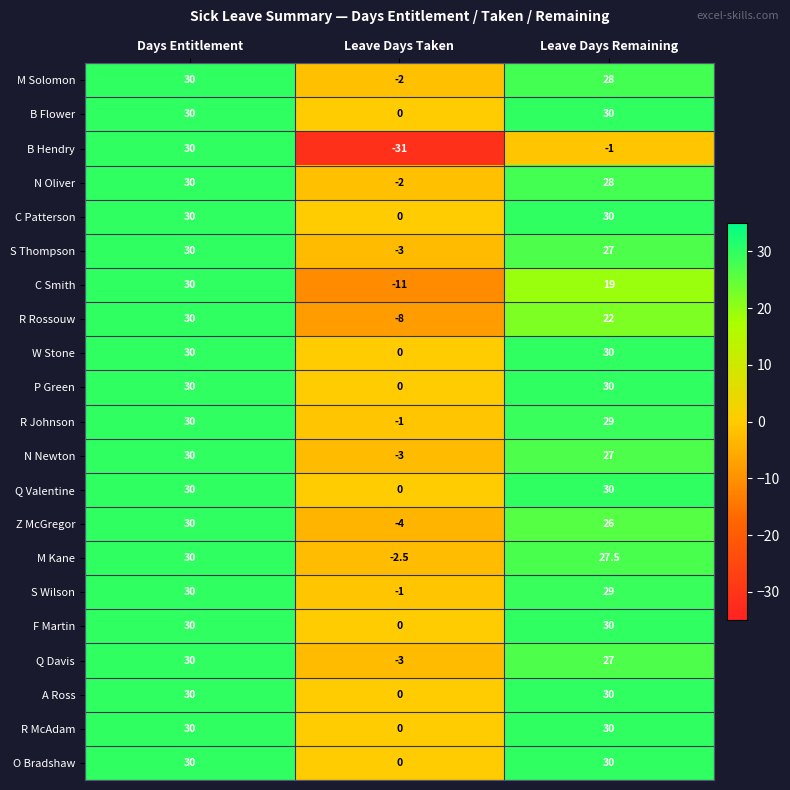

What is the highest value of the R Rossouw series?

30.0